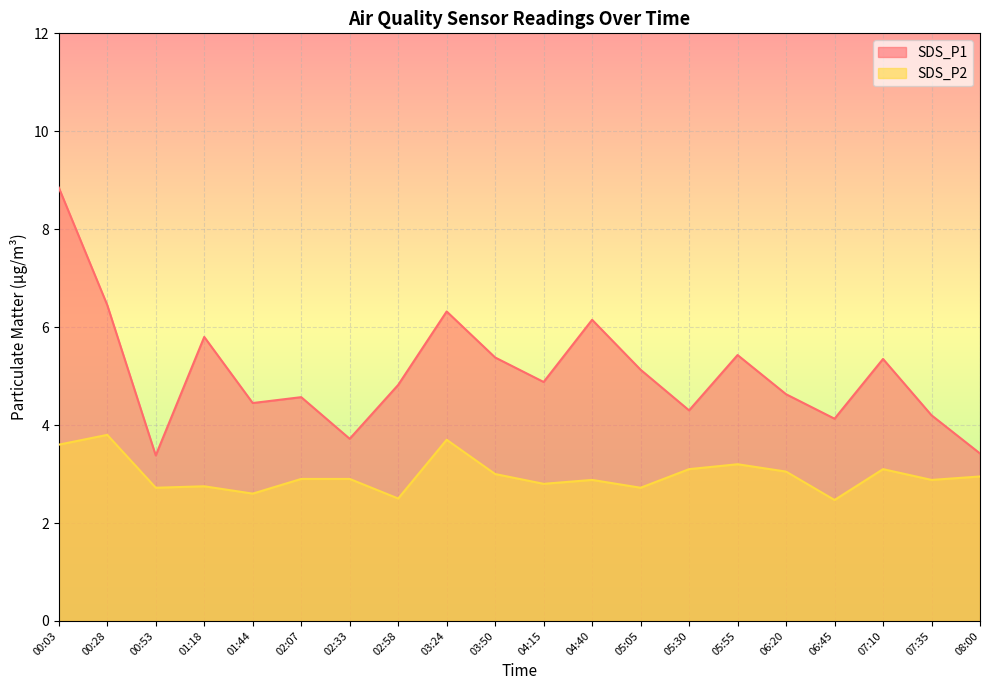

What is the total value across all series at 03:24?

10.0